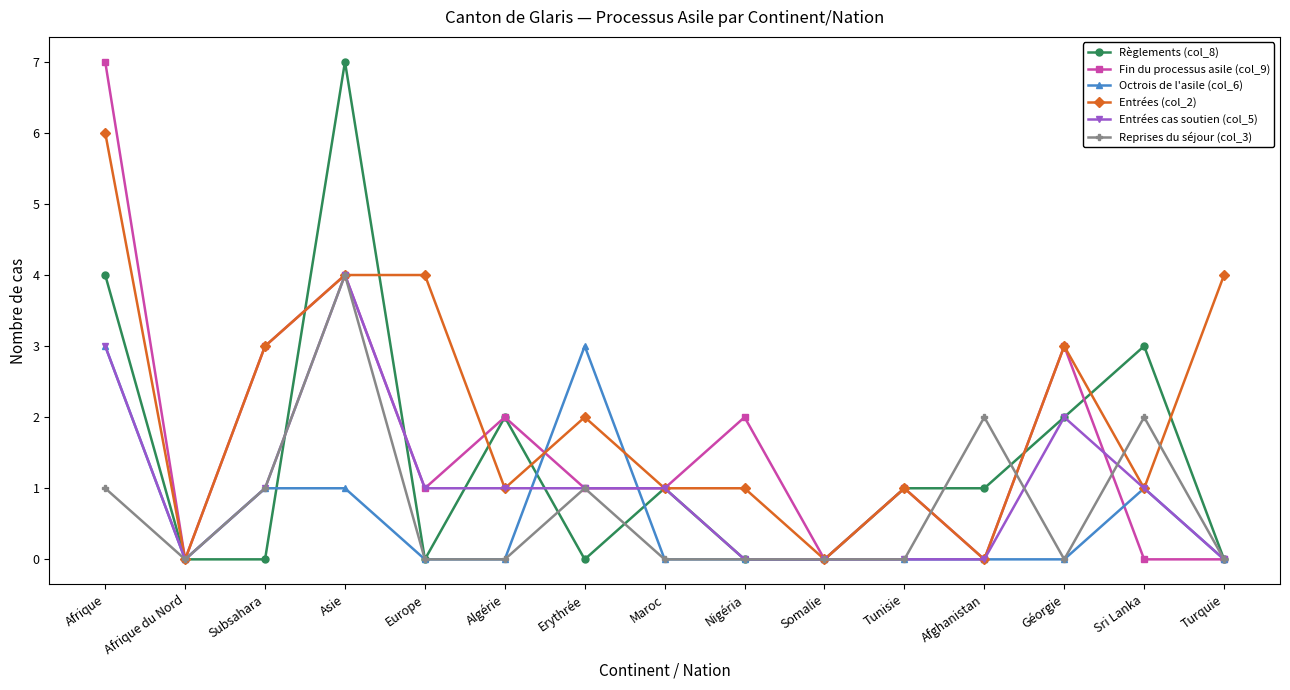

How many categories are shown in the chart?

15